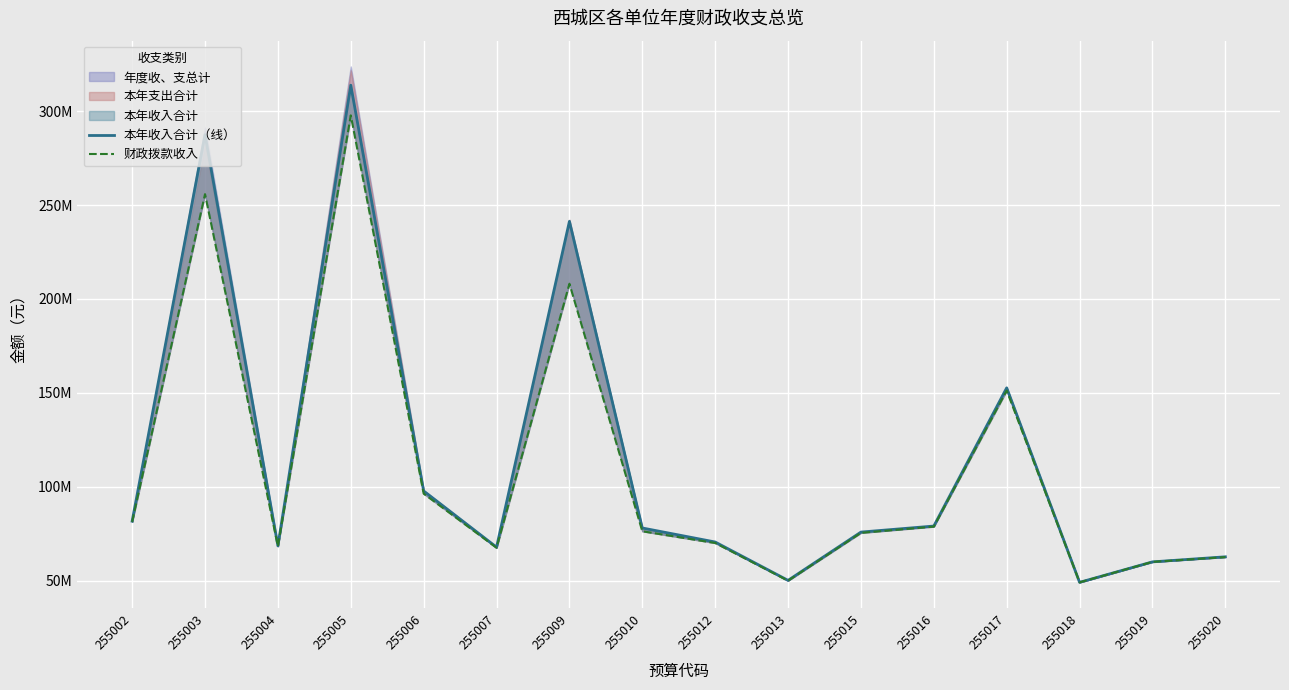

What is the sum of the 本年收入合计（线） values at 255020 and 255003?

350145272.6